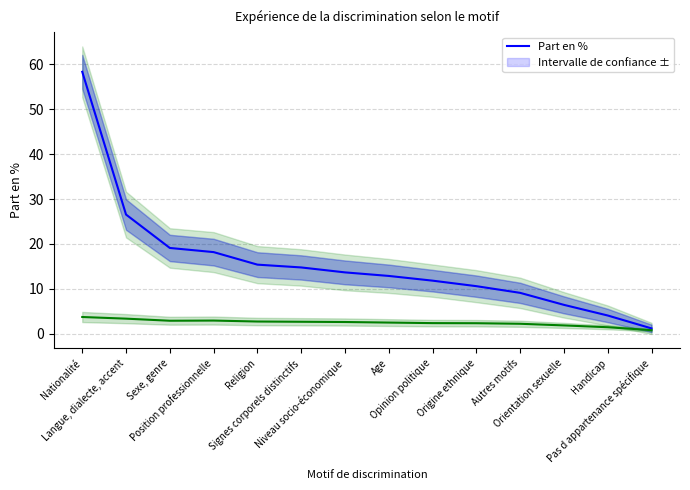

How many distinct data groups are displayed?

2